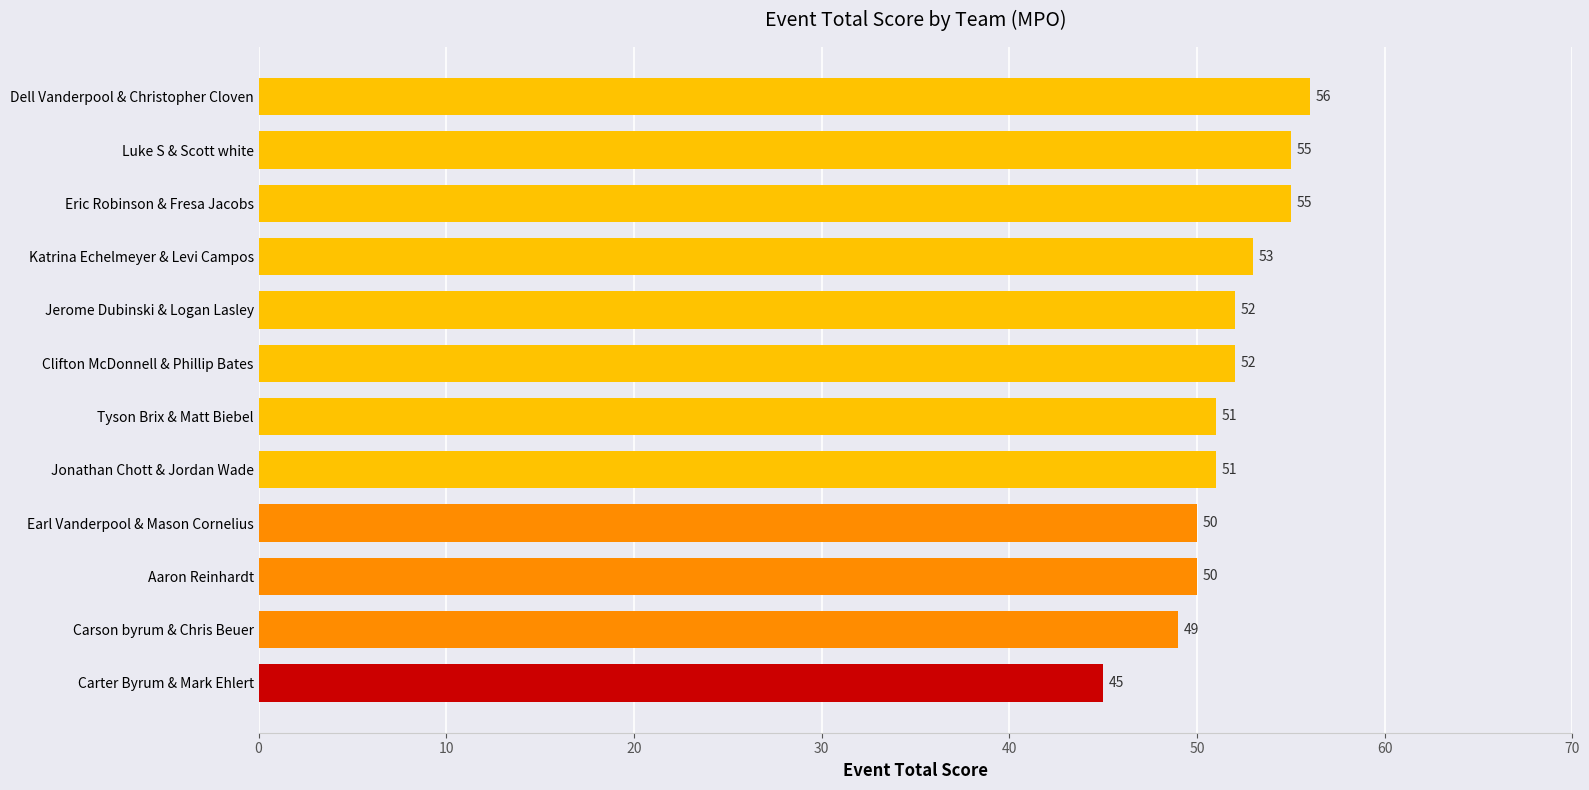

Is it true that the value at Carson byrum & Chris Beuer is 79?

False